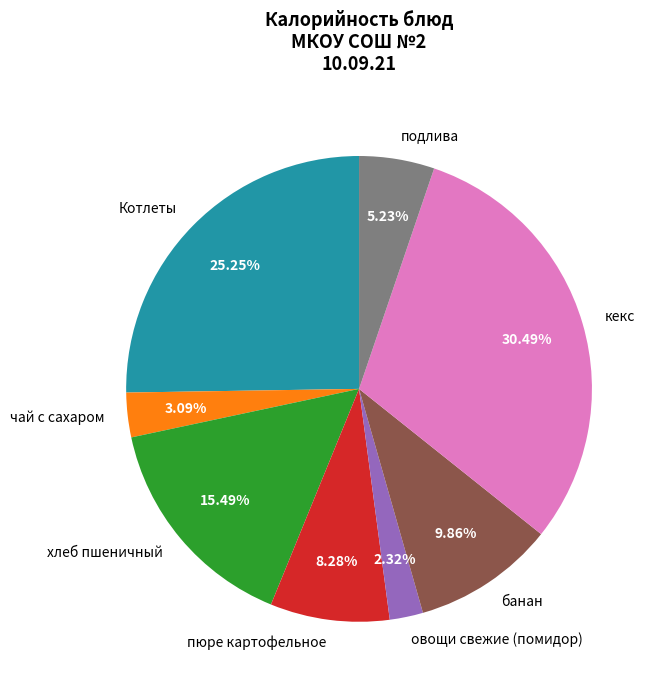

What is the total percentage of Котлеты and чай с сахаром?

28.3%